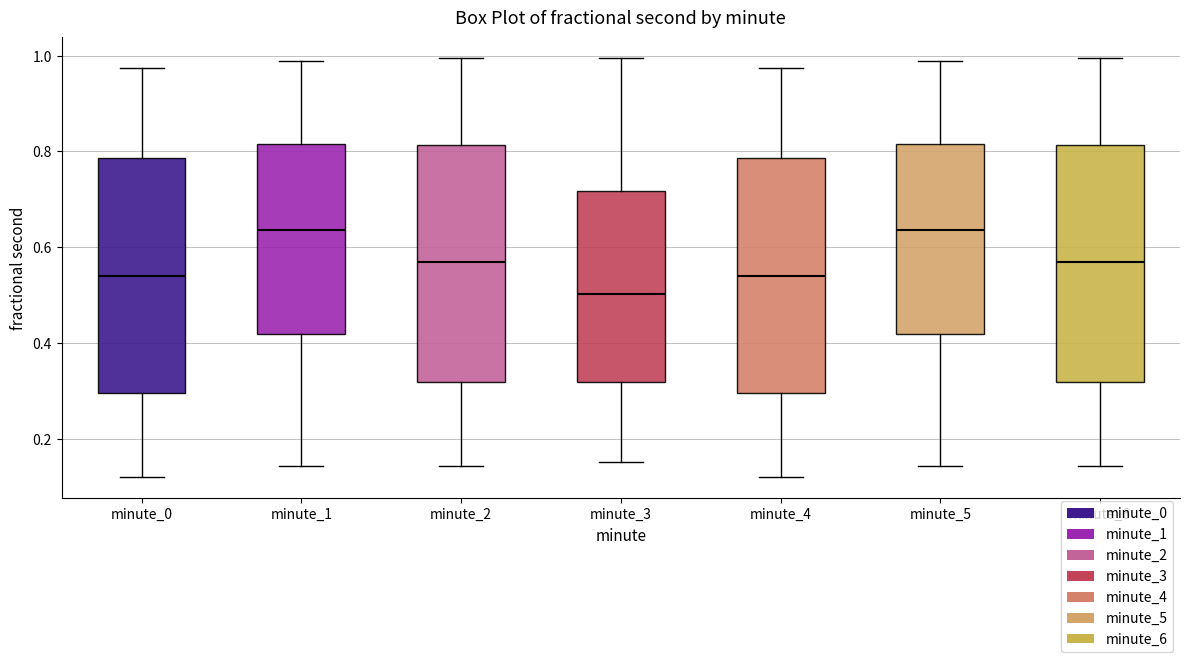

Reading left to right, read every box against the y-axis: the position of its median line, the range the box covers, and the ends of its whiskers. The values are not printed on the chart, so give them approximately, as read against the axis.

minute_0: median 0.54, box 0.30 to 0.78, whiskers 0.12 to 0.98
minute_1: median 0.64, box 0.42 to 0.82, whiskers 0.14 to 0.98
minute_2: median 0.56, box 0.32 to 0.82, whiskers 0.14 to 1.00
minute_3: median 0.50, box 0.32 to 0.72, whiskers 0.16 to 1.00
minute_4: median 0.54, box 0.30 to 0.78, whiskers 0.12 to 0.98
minute_5: median 0.64, box 0.42 to 0.82, whiskers 0.14 to 0.98
minute_6: median 0.56, box 0.32 to 0.82, whiskers 0.14 to 1.00